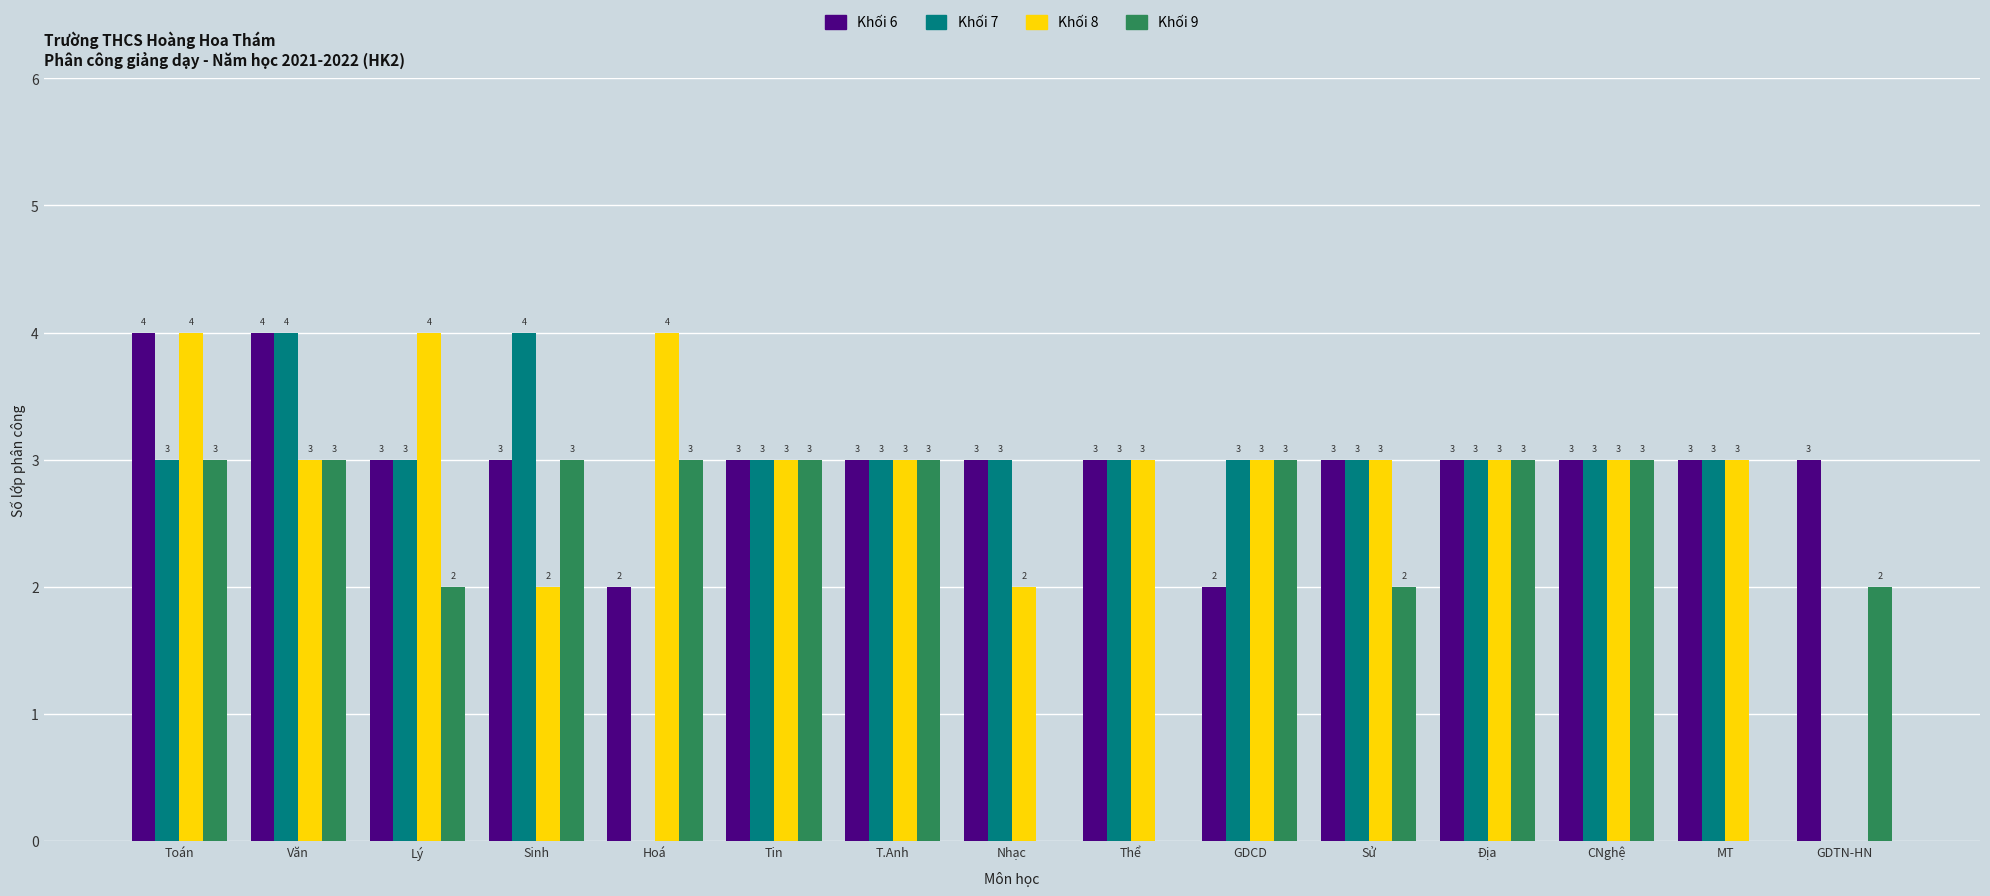

What is the maximum value shown in the chart?

4